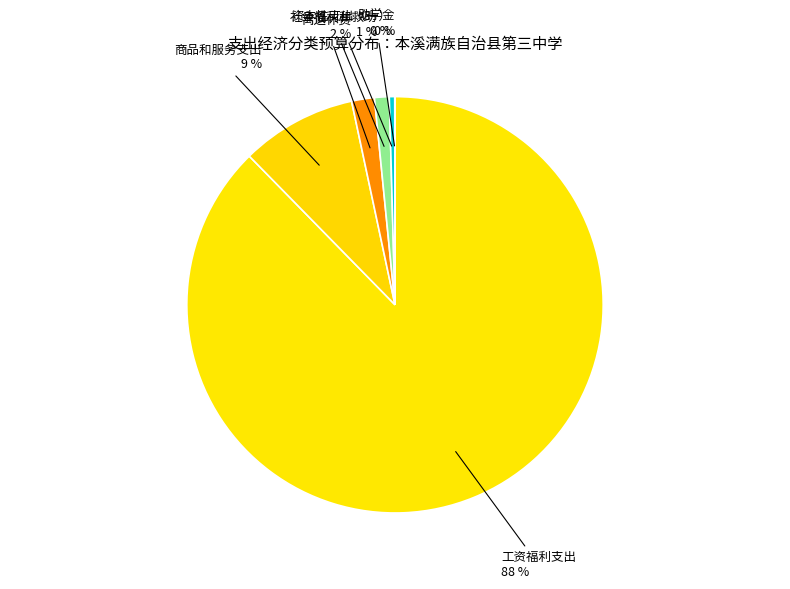

What is the largest slice in the pie chart?

工资福利支出